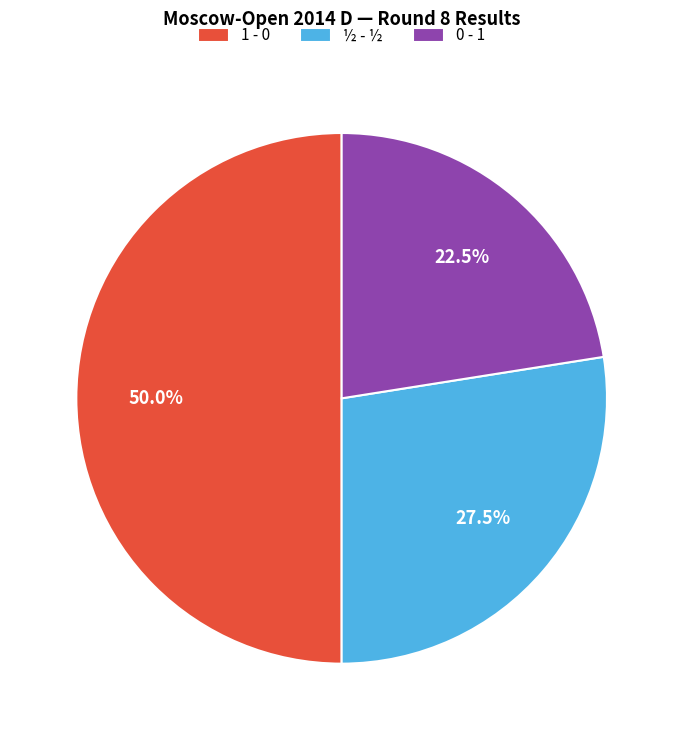

What portion of the pie excludes ½ - ½?

72.5%